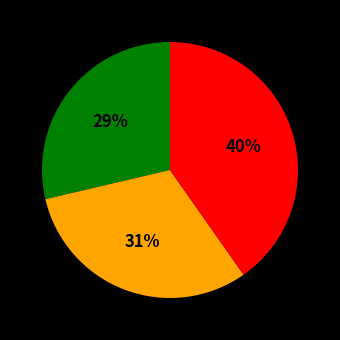

To the nearest percent, what is the average slice percentage?

33%